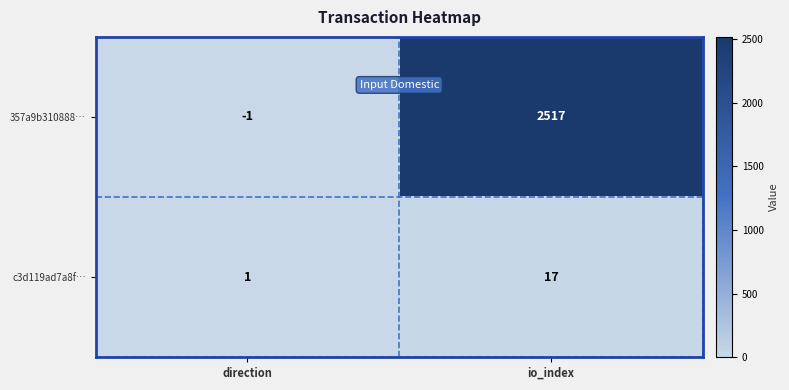

What is the spread (max minus min) of values at direction?

2